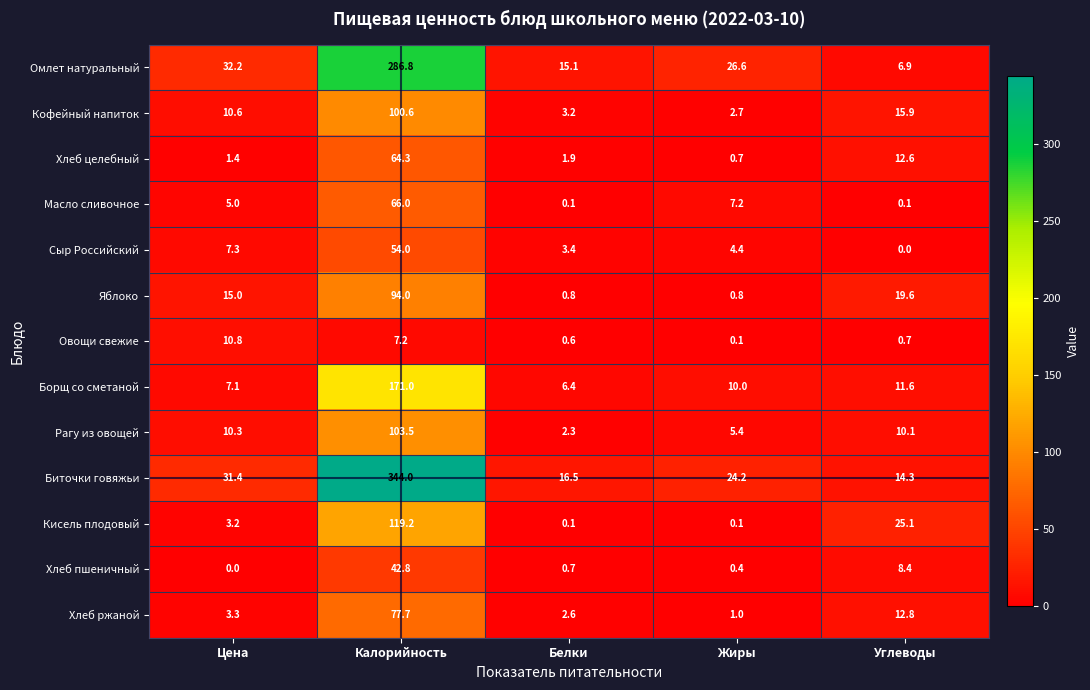

At which category is the sum across all series the highest?

Калорийность